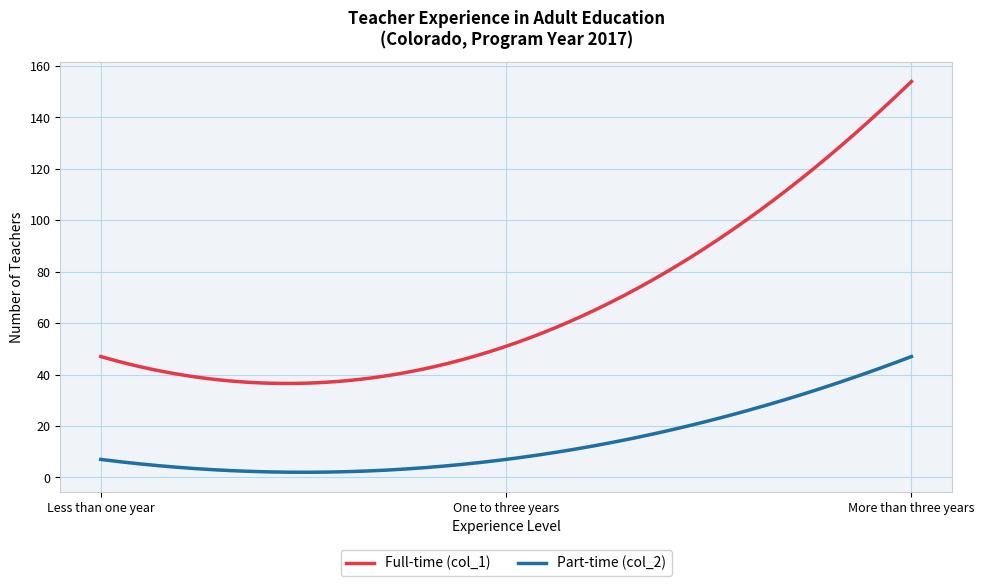

Which series has the largest range (max minus min)?

Full-time (col_1)